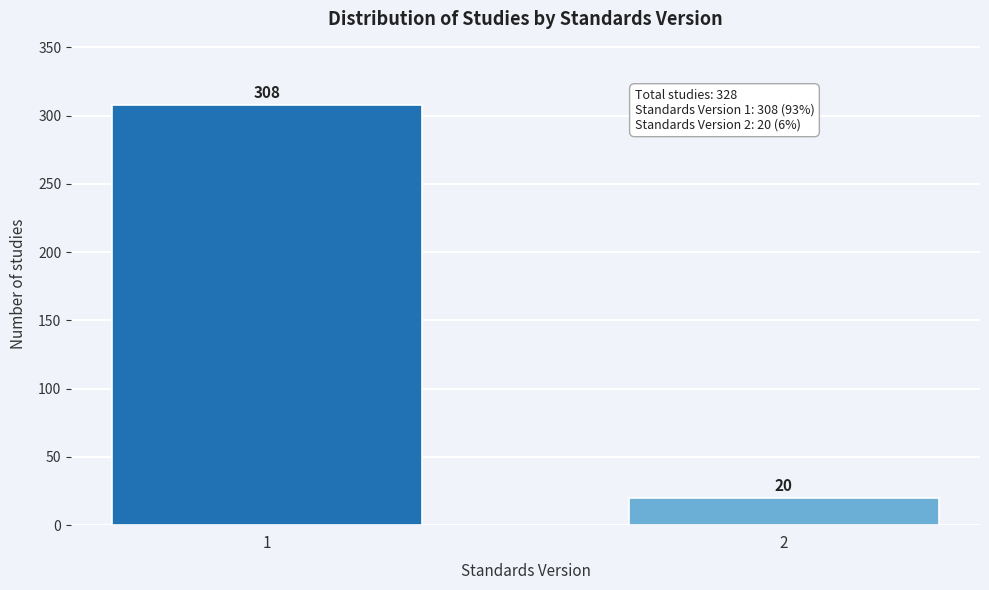

Reading left to right, extract all data points from this chart.

1=308	2=20